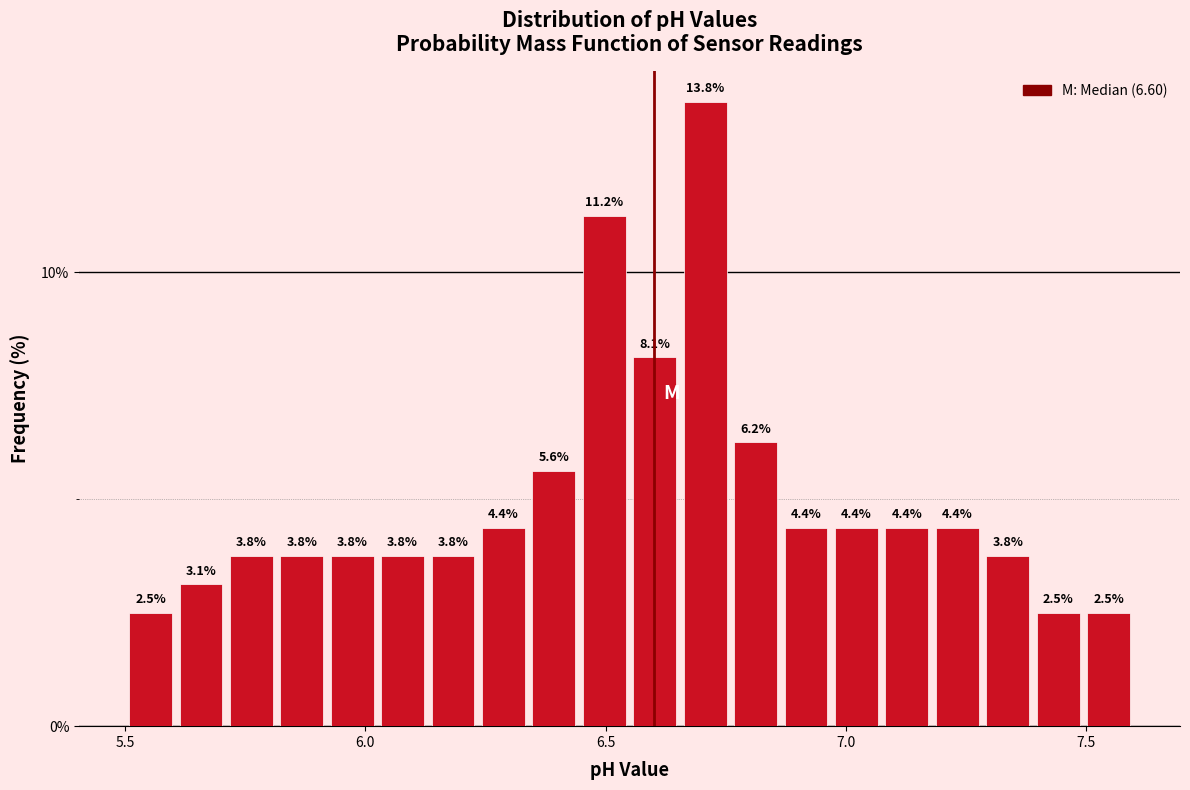

Around what value on the x-axis is the tallest bar? Give the approximate position of its centre, as read against the axis.

6.70